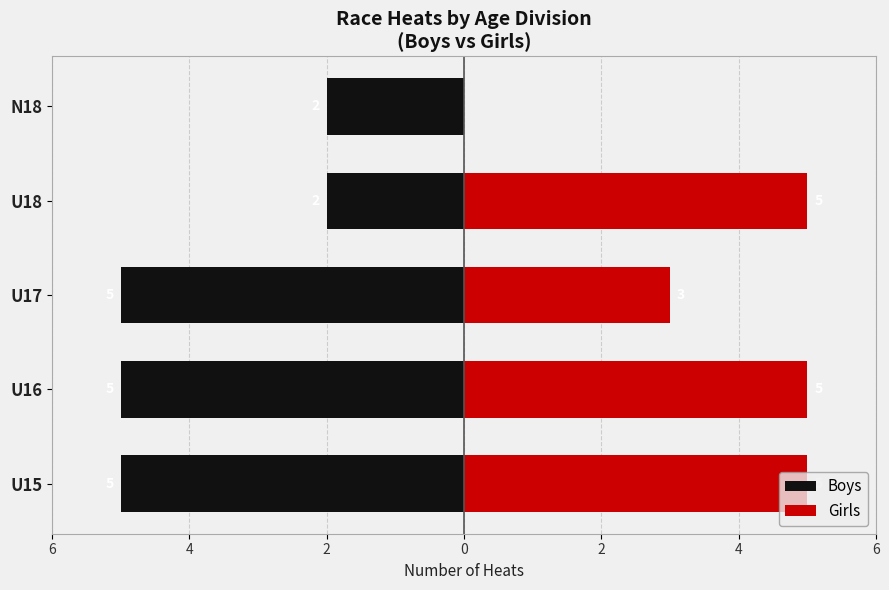

How many values in the Boys series exceed -5?

2